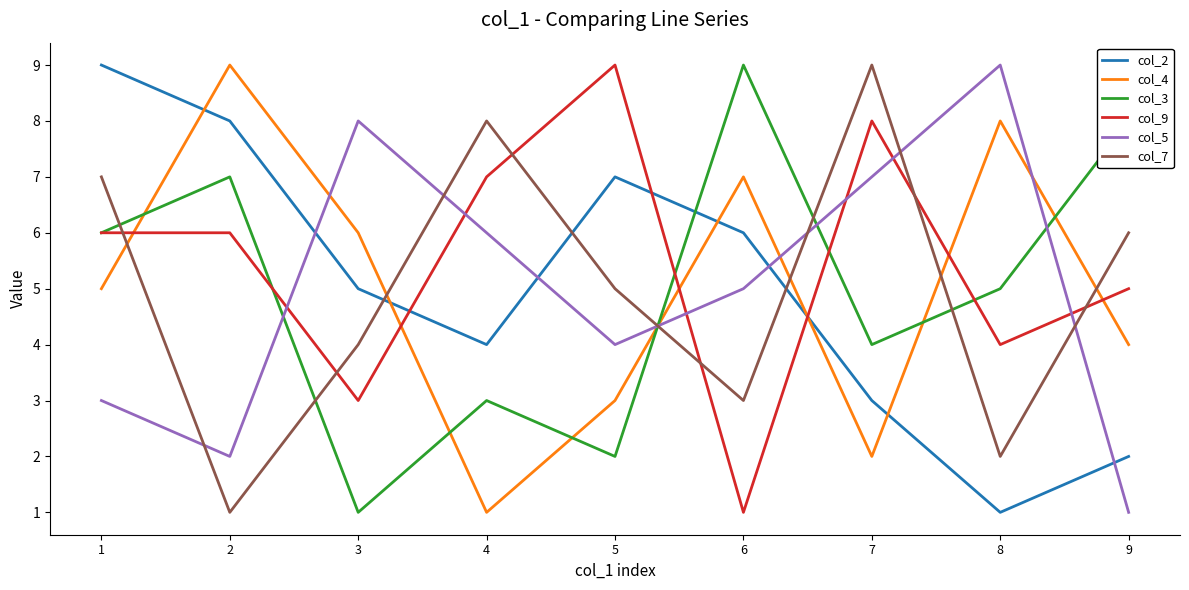

Reading left to right, list all the values displayed in this chart.

col_2: 9	8	5	4	7	6	3	1	2
col_4: 5	9	6	1	3	7	2	8	4
col_3: 6	7	1	3	2	9	4	5	8
col_9: 6	6	3	7	9	1	8	4	5
col_5: 3	2	8	6	4	5	7	9	1
col_7: 7	1	4	8	5	3	9	2	6